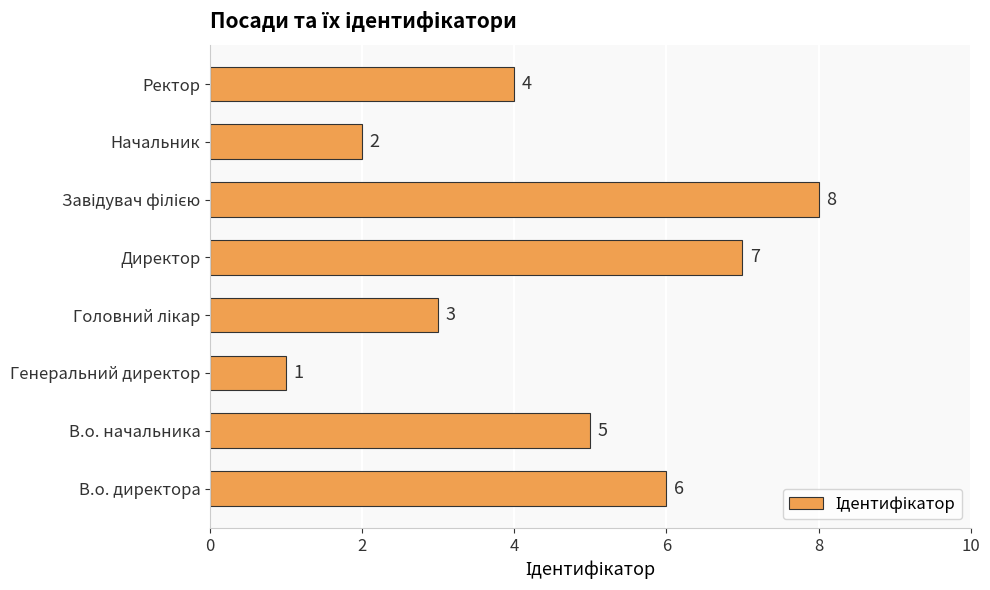

At which category does the chart reach its minimum across all series?

Генеральний директор